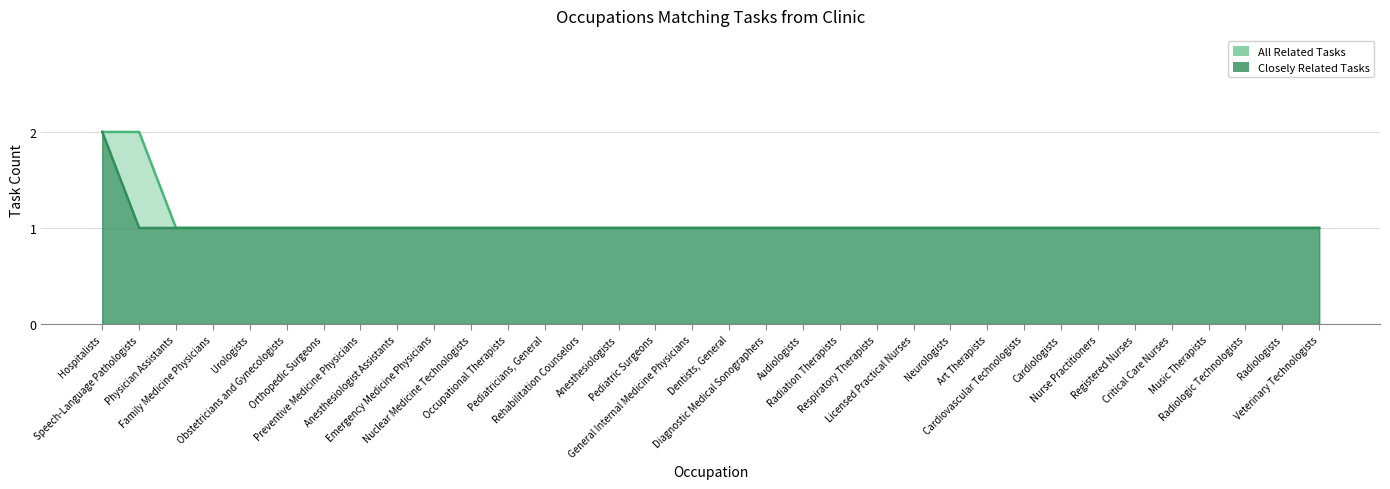

Which series has the widest spread of values?

All Related Tasks